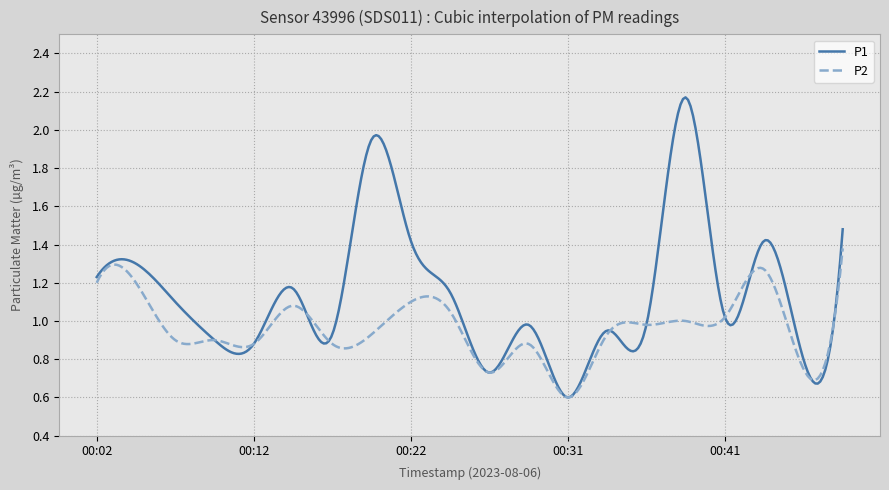

True or false: P2 and P1 cross at least once.

True